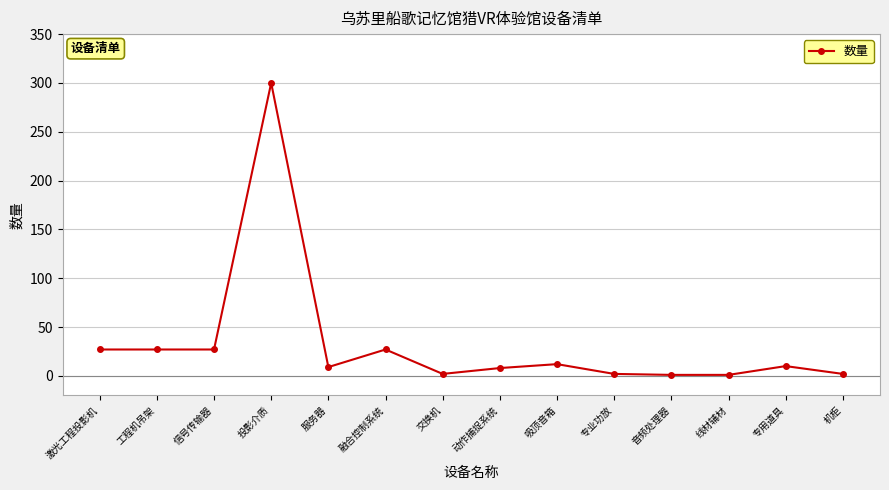

Which has a higher value, 音频处理器 or 吸顶音箱?

吸顶音箱